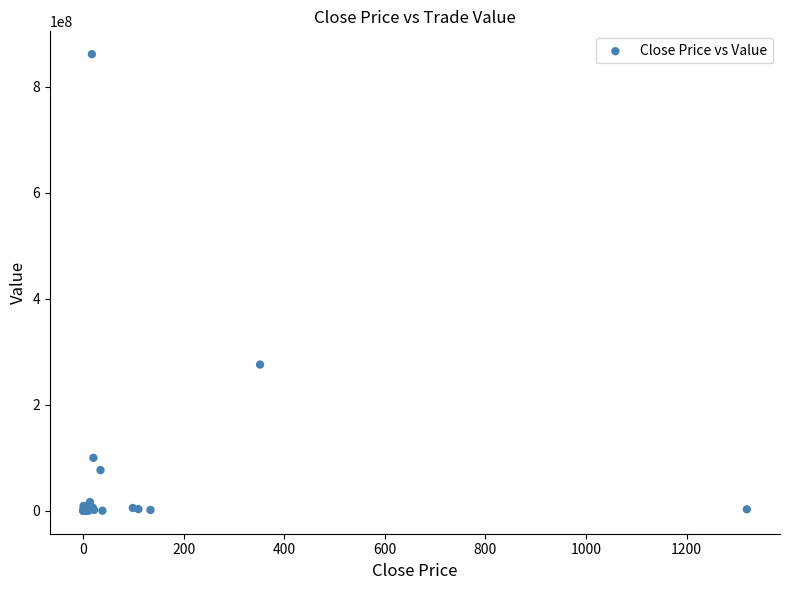

What Y value in the scatter plot is closest to 430580695?

275922710.2